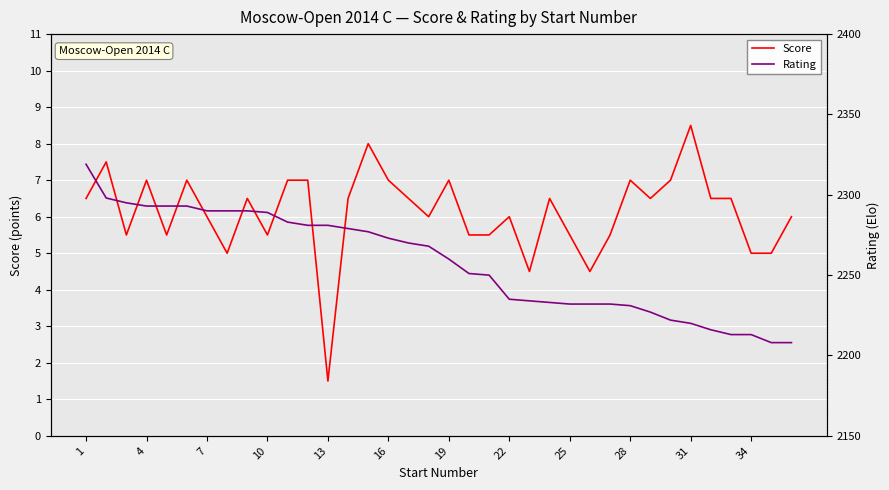

The value of Score at 13 is 1.5. True or false?

True